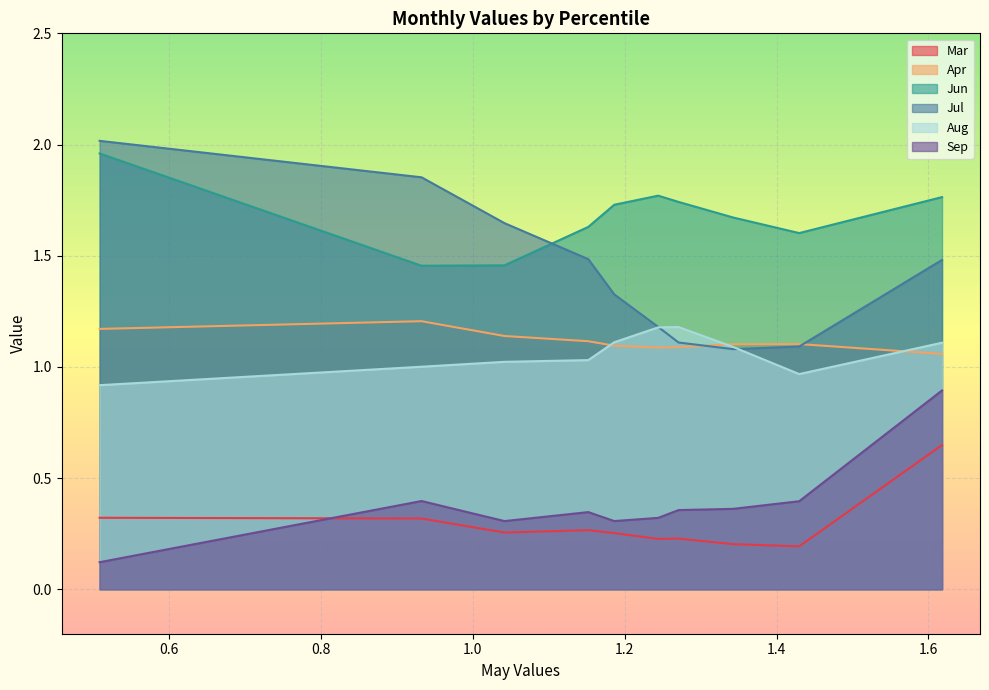

Which series has the widest spread of values?

Jul